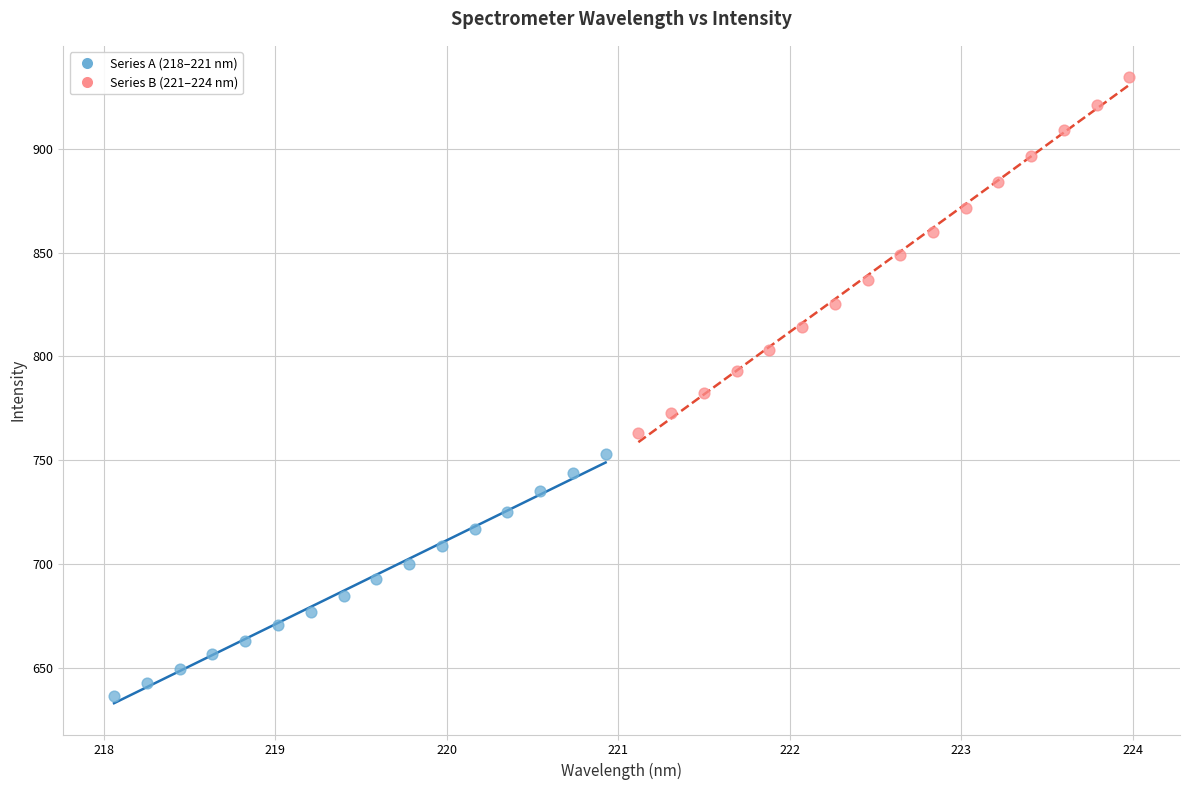

Which series contains the lowest Y value?

Series A (218–221 nm)